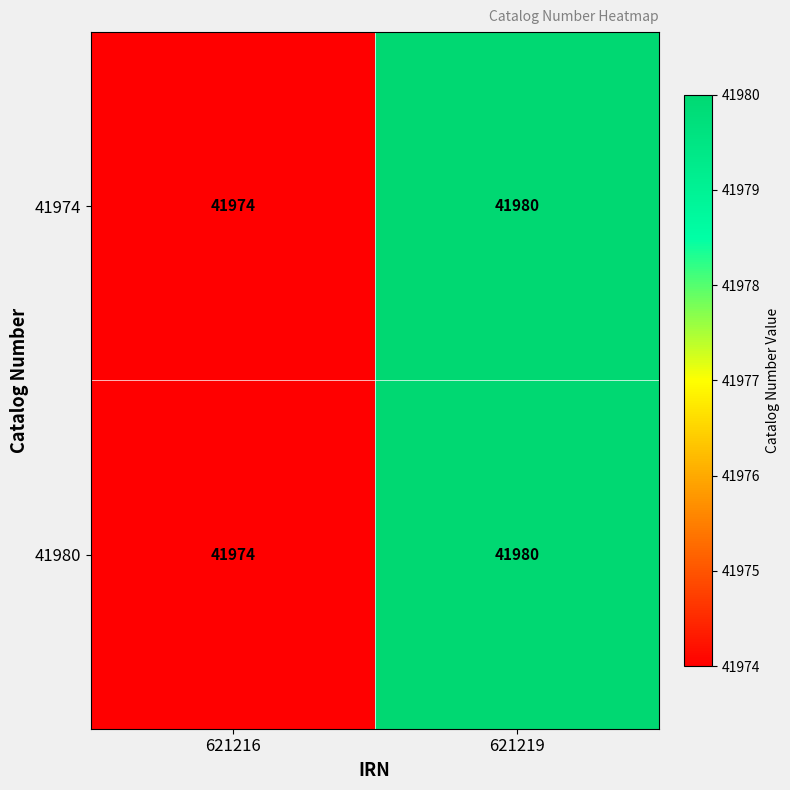

At which category does the chart reach its minimum across all series?

621216